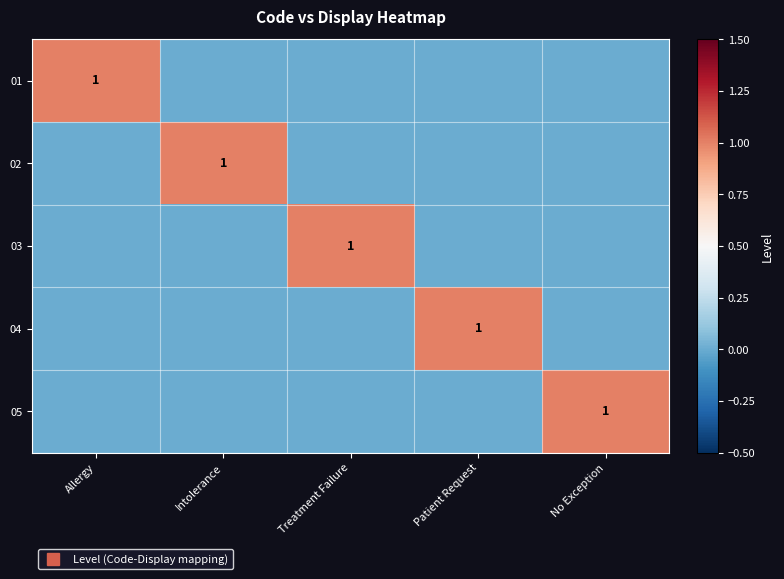

At which category is the sum across all series the highest?

Allergy